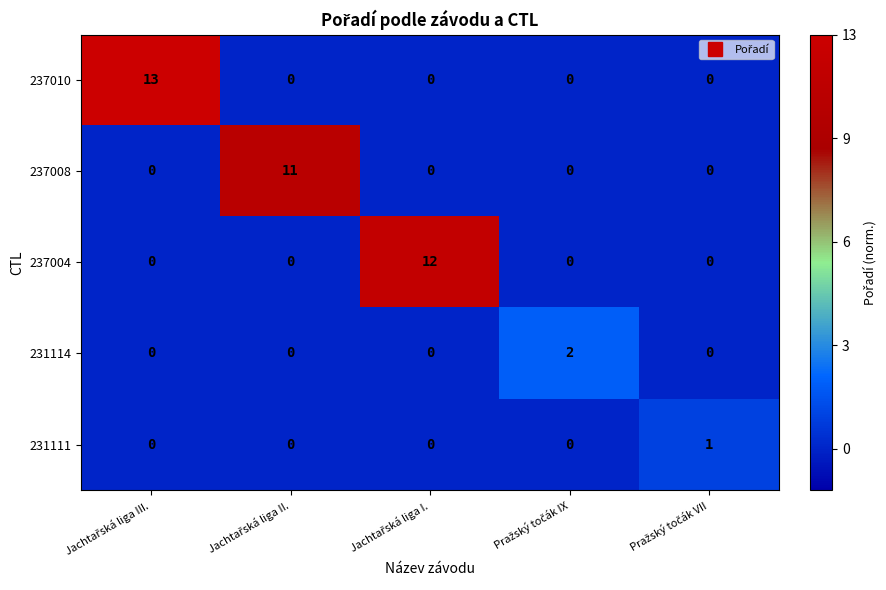

How many 231114 values are between 0 and 1?

4